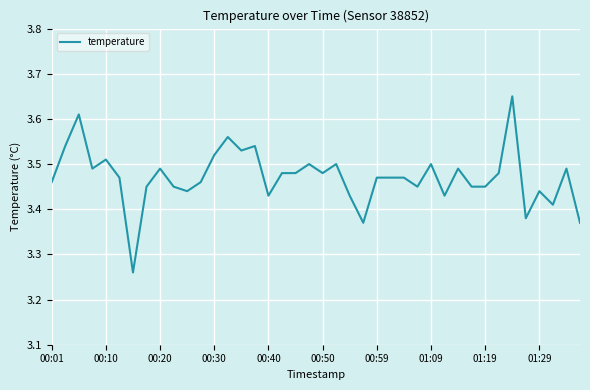

What is the difference between the maximum and minimum values?

0.4